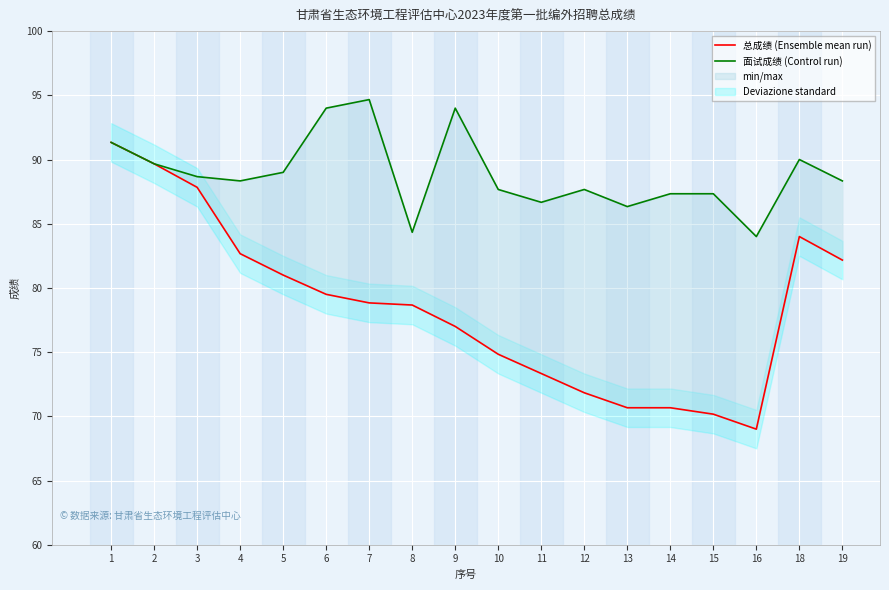

At which category does 总成绩 (Ensemble mean run) reach its first local valley?

16